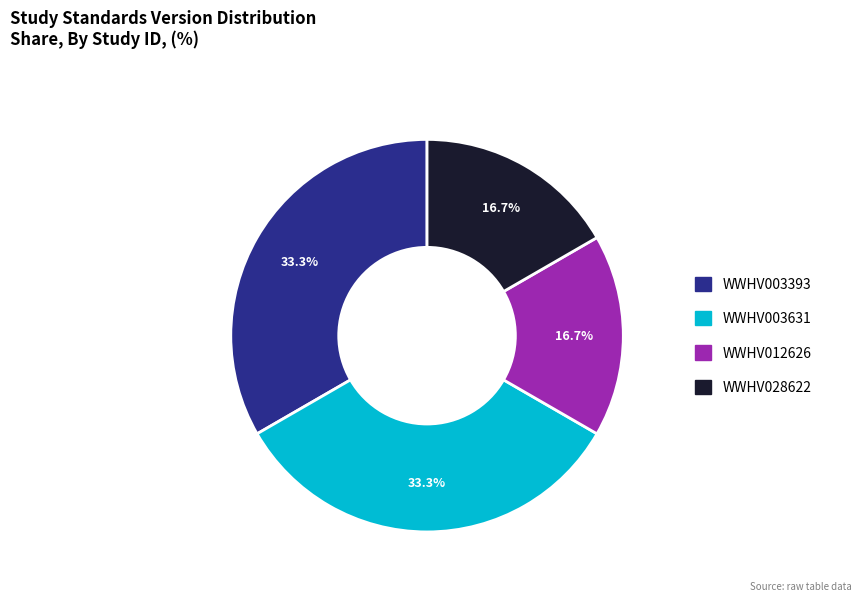

How many segments does this pie chart have?

4